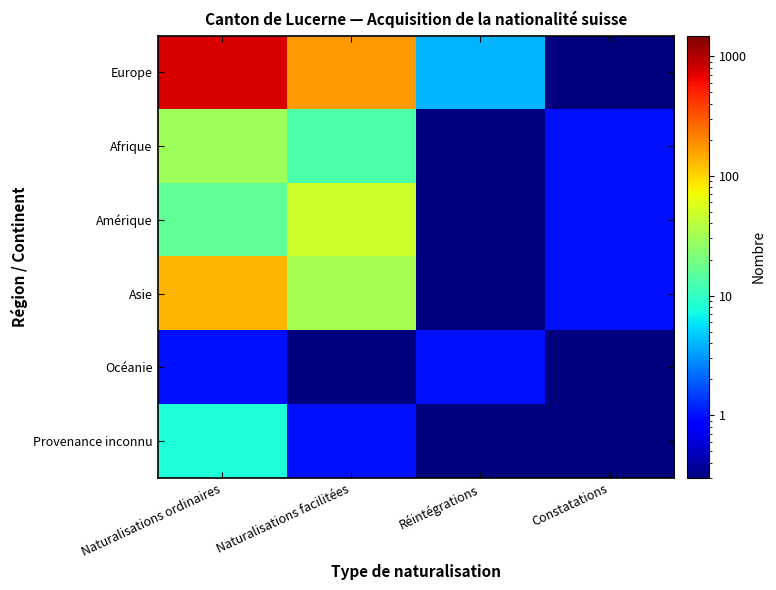

What is the spread (max minus min) of values at Constatations?

0.9